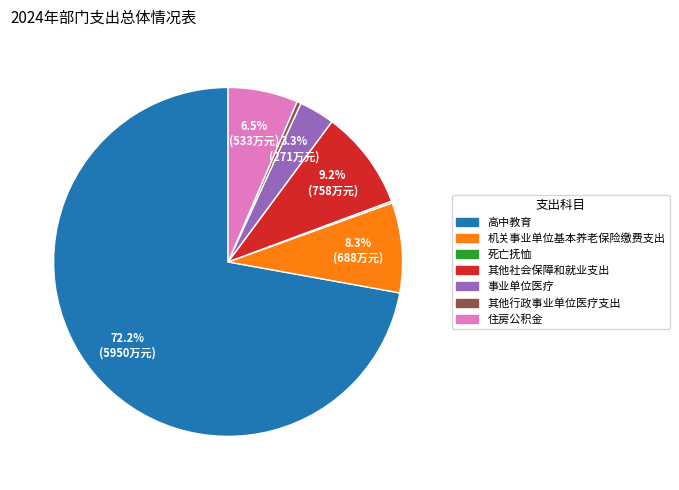

What percentage is the 事业单位医疗 slice, to the nearest percent?

3%